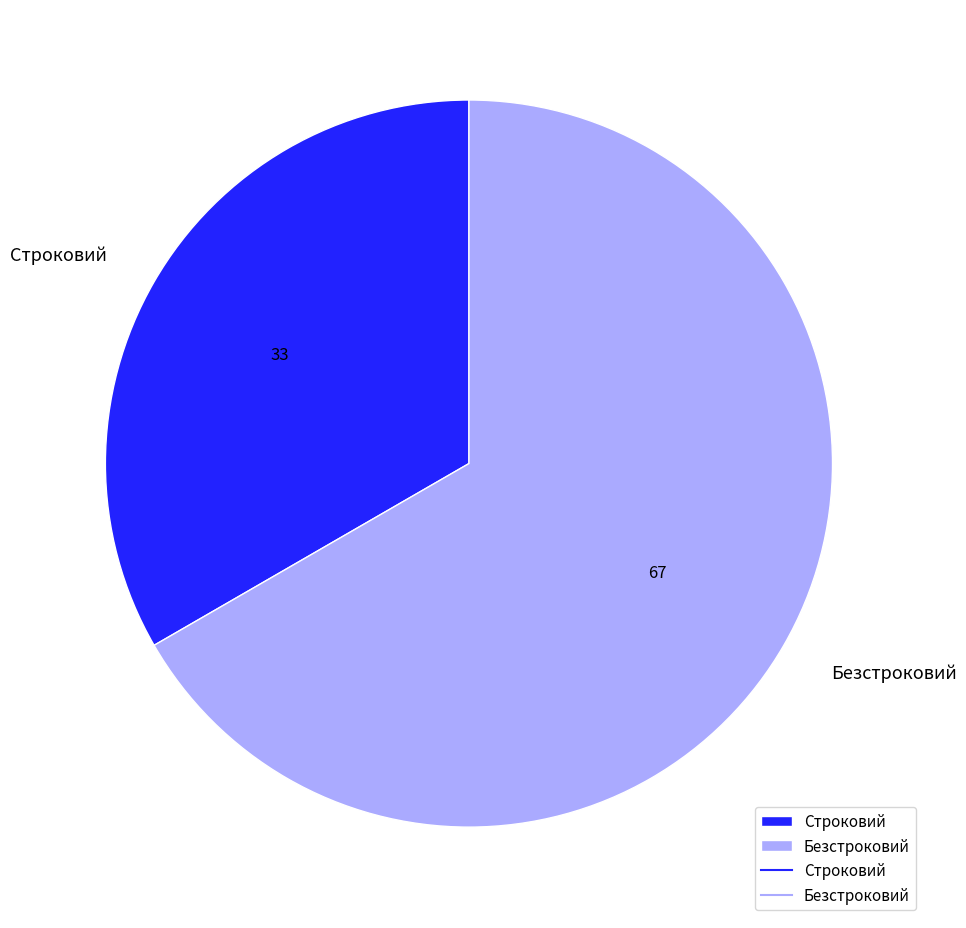

Count the number of slices in the pie.

2